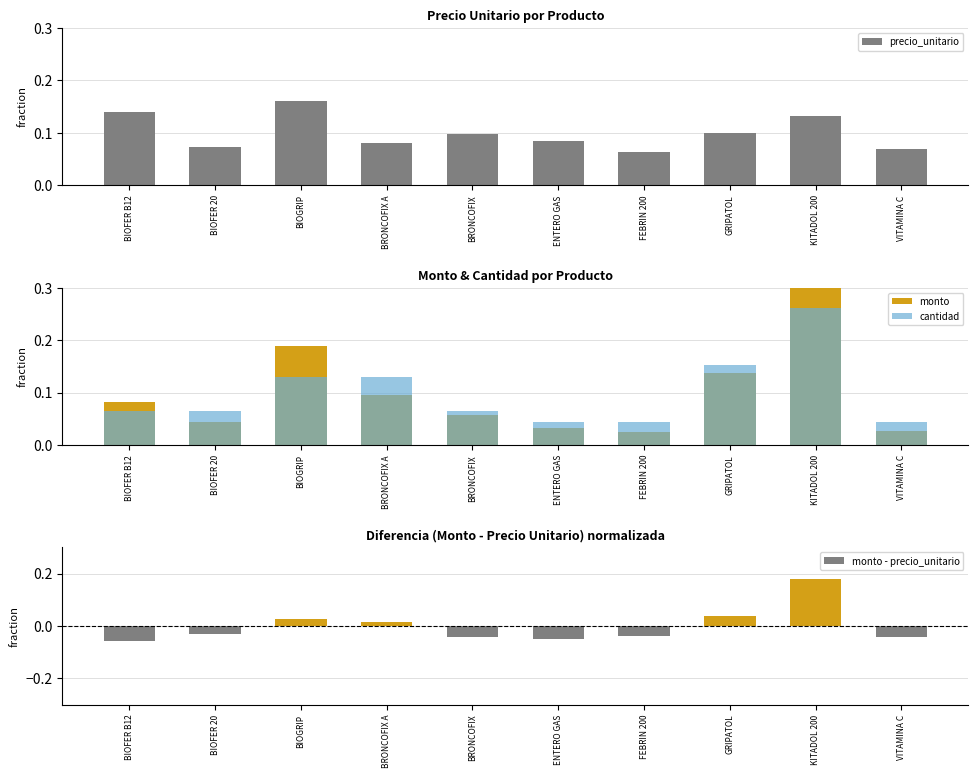

Which series has the widest spread of values?

monto